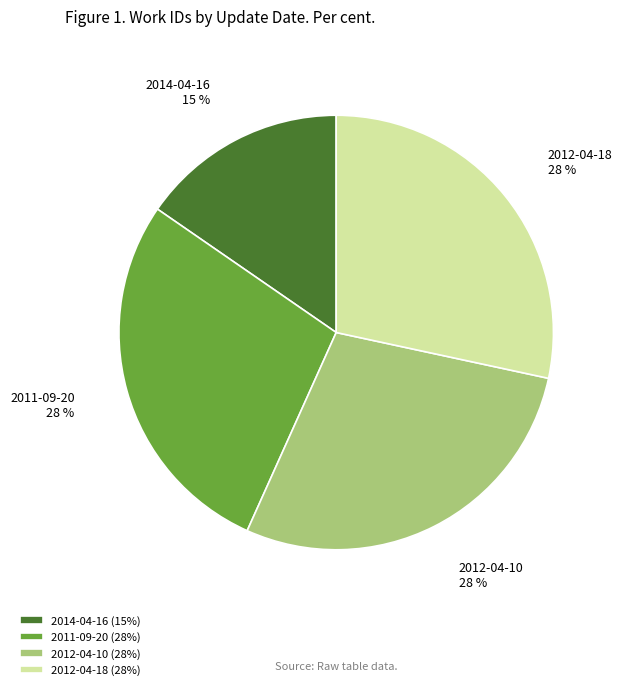

What percentage is the 2012-04-10 (28%) slice, to the nearest percent?

28%